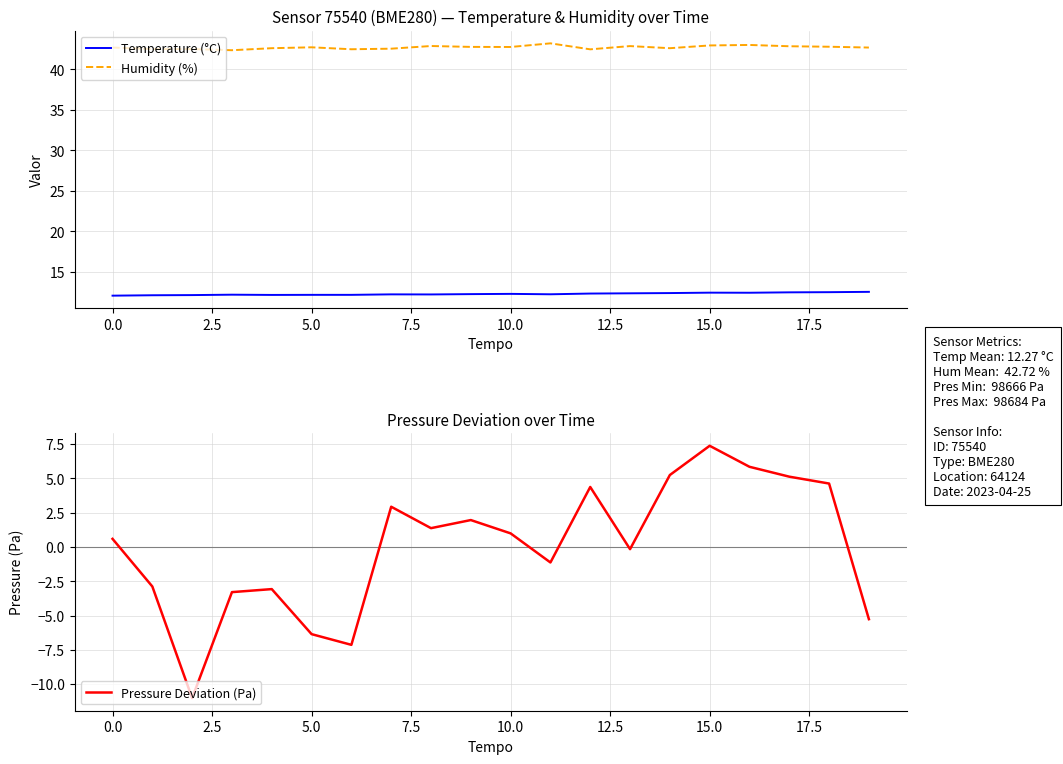

Reading left to right, what are all the values shown in this chart?

Temperature (°C): 12.1	12.1	12.1	12.2	12.1	12.2	12.2	12.2	12.2	12.2	12.3	12.2	12.3	12.3	12.4	12.4	12.4	12.5	12.5	12.5
Humidity (%): 42.7	42.5	42.5	42.4	42.6	42.7	42.5	42.6	42.9	42.8	42.8	43.2	42.5	42.9	42.6	43.0	43.0	42.9	42.8	42.7
Pressure Deviation (Pa): 0.6	-2.9	-11.0	-3.3	-3.1	-6.4	-7.1	2.9	1.4	2.0	1.0	-1.1	4.4	-0.2	5.2	7.4	5.8	5.1	4.6	-5.3